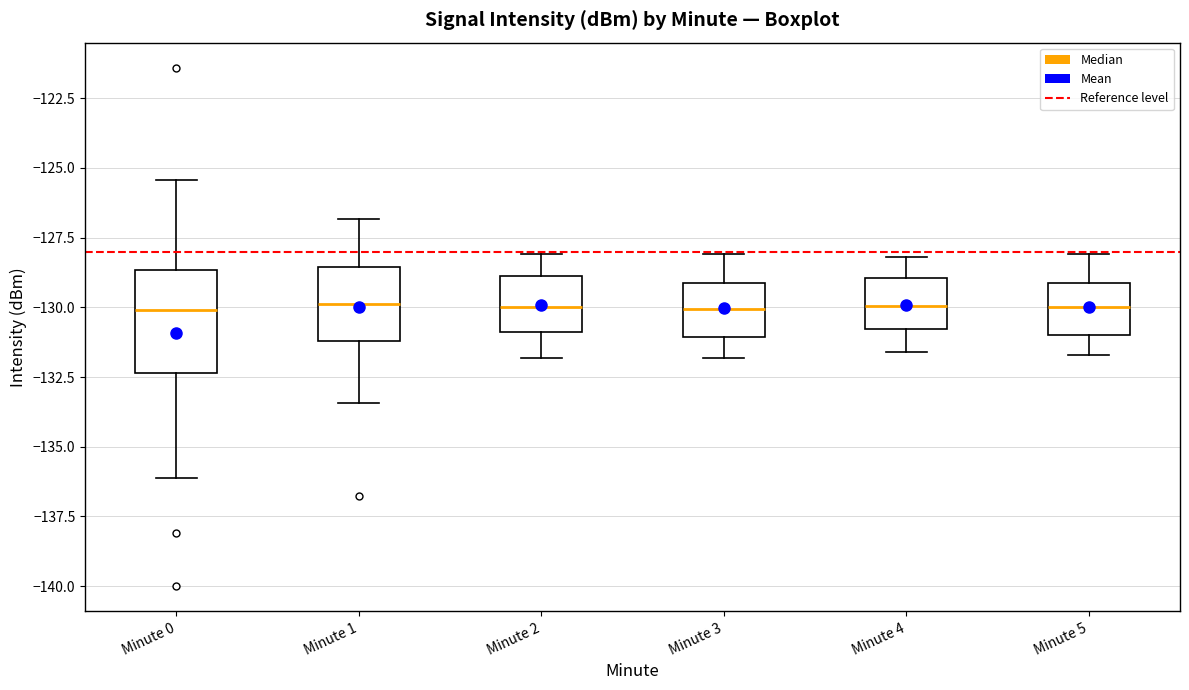

Where does the lower whisker of the box for Minute 4 end on the y-axis? The values are not printed on the chart, so give them approximately, as read against the axis.

-131.5